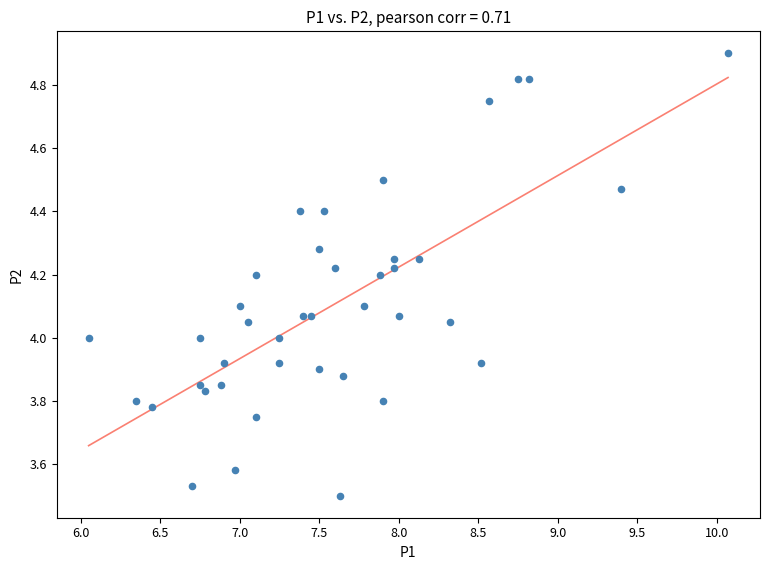

How many points are shown in the scatter plot?

40